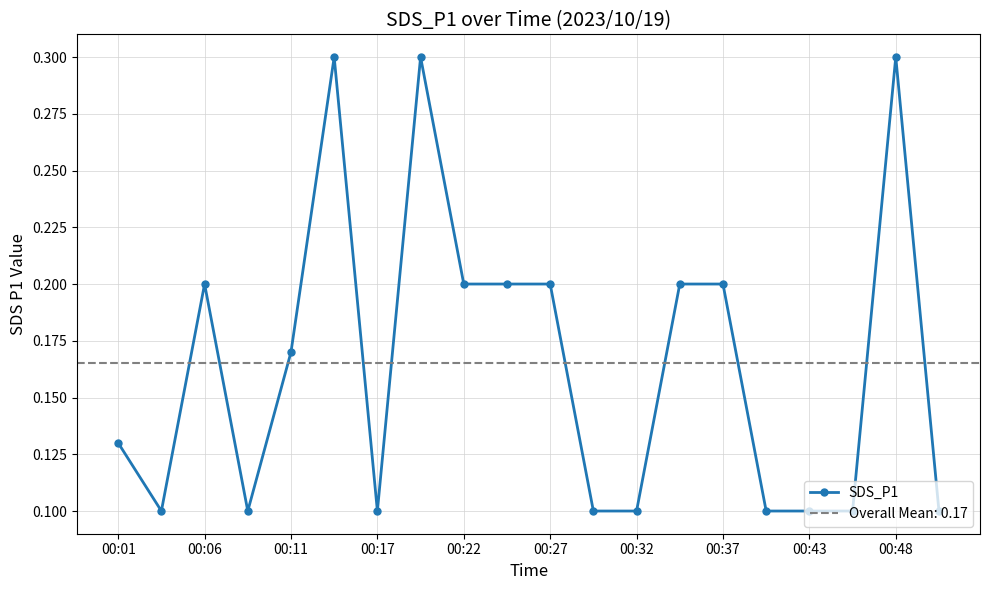

What is the maximum value shown in the chart?

0.3